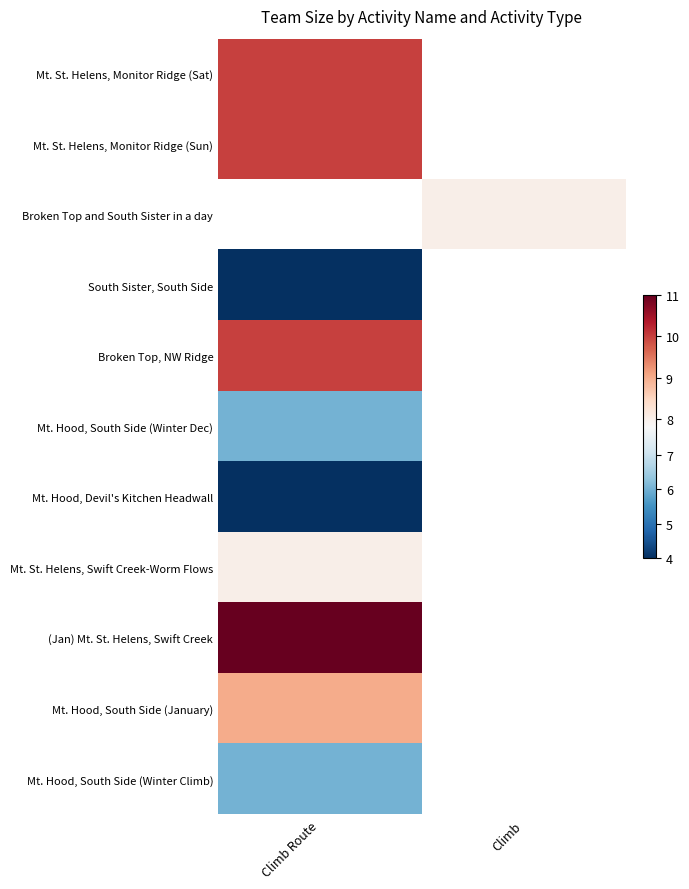

At which label does Broken Top, NW Ridge reach its peak?

Climb Route